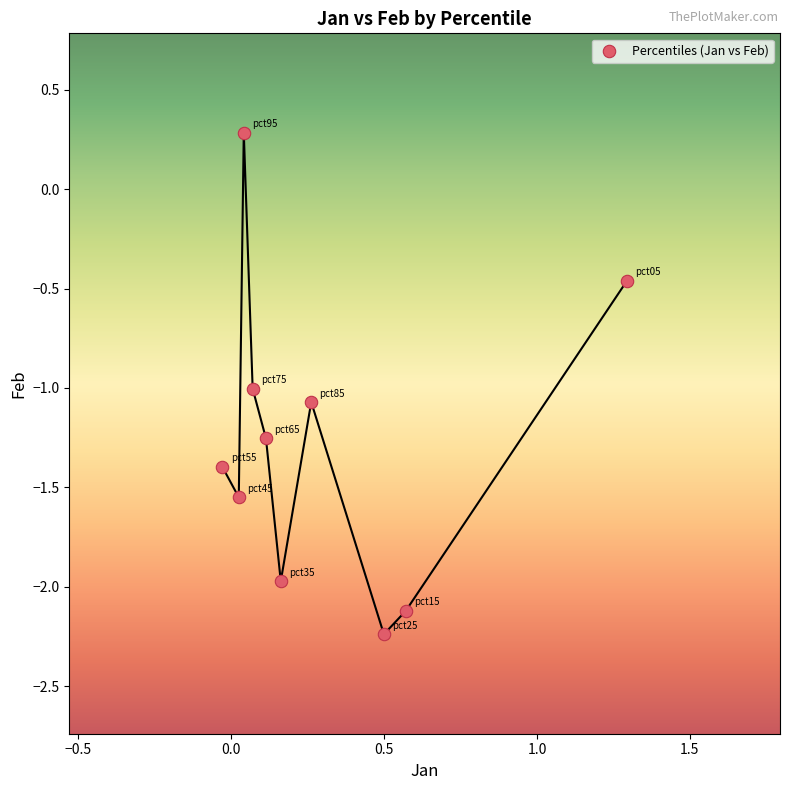

What Y value in the scatter plot is closest to 0?

0.3